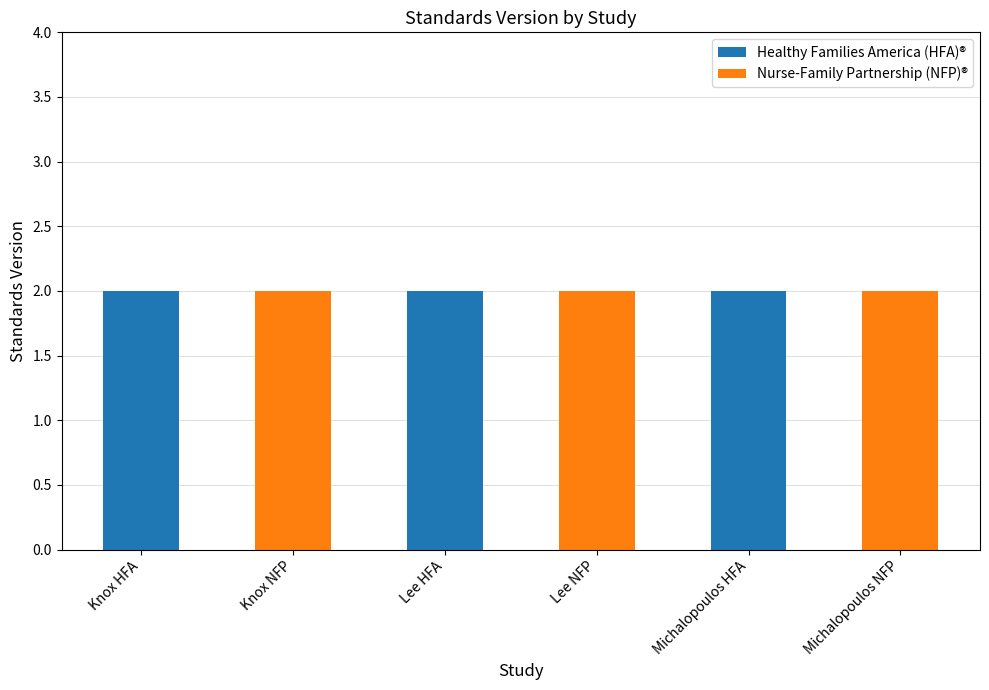

Reading right to left, list the values for the Healthy Families America (HFA)® series.

Michalopoulos NFP=0	Michalopoulos HFA=2	Lee NFP=0	Lee HFA=2	Knox NFP=0	Knox HFA=2